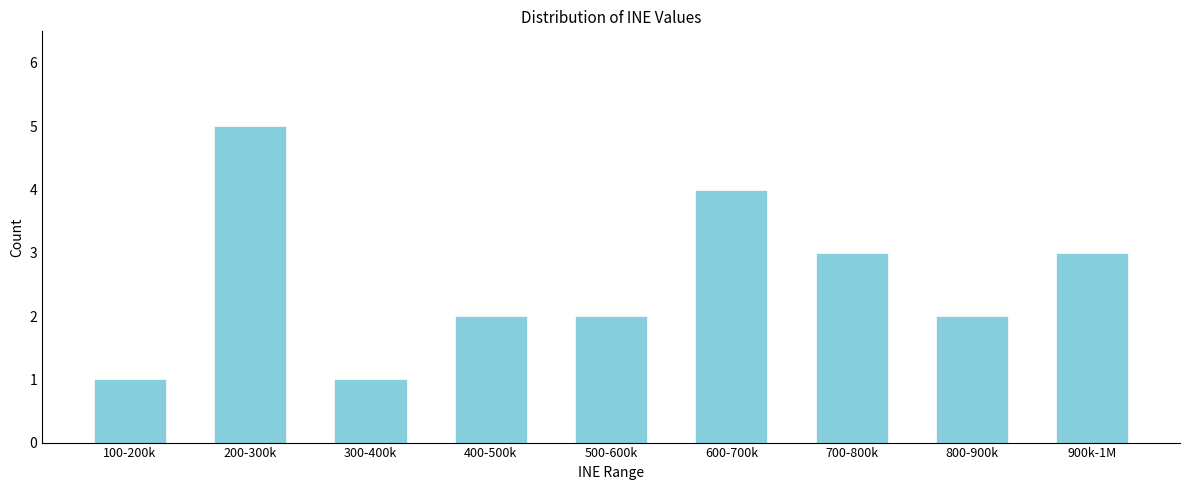

Reading left to right, extract all data points from this chart.

1	5	1	2	2	4	3	2	3